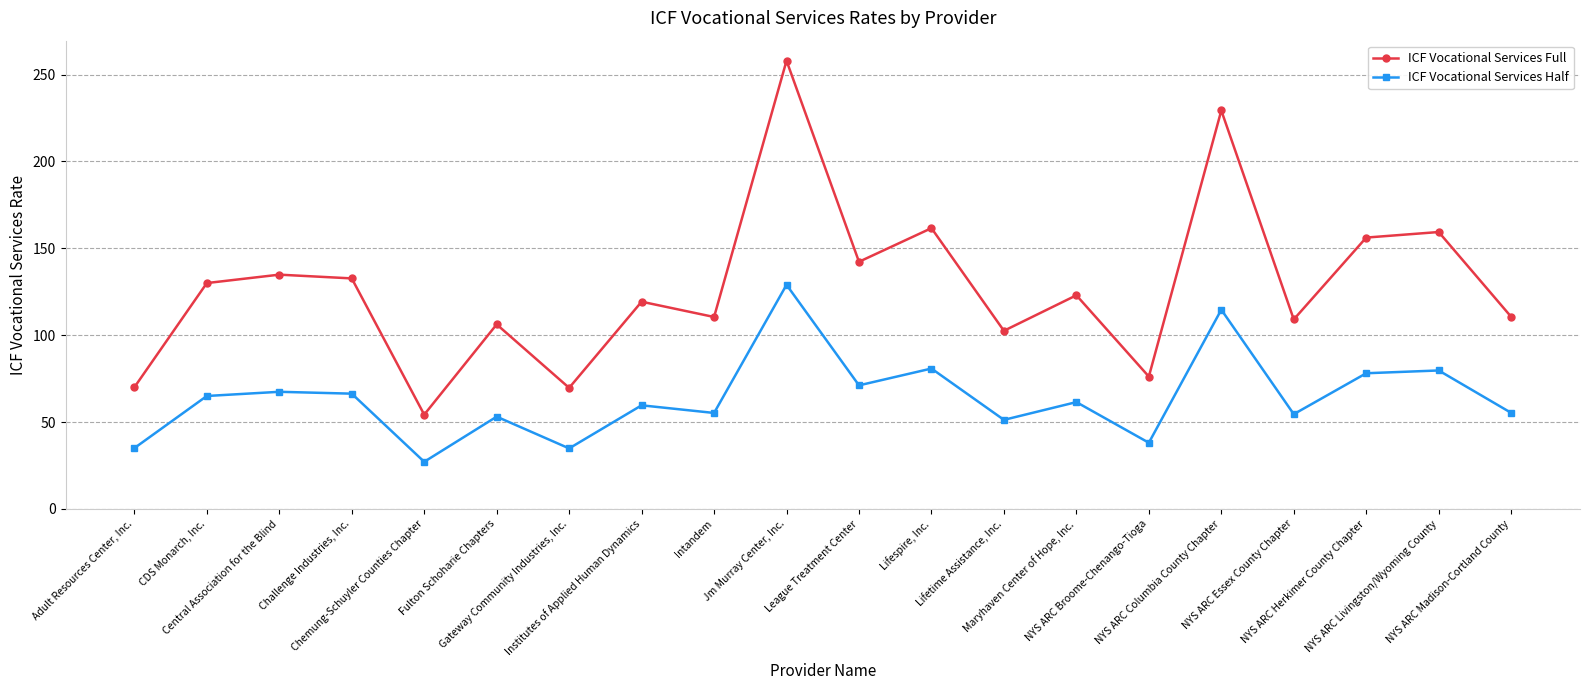

What is the sum of the ICF Vocational Services Full values at League Treatment Center and Lifetime Assistance, Inc.?

244.8